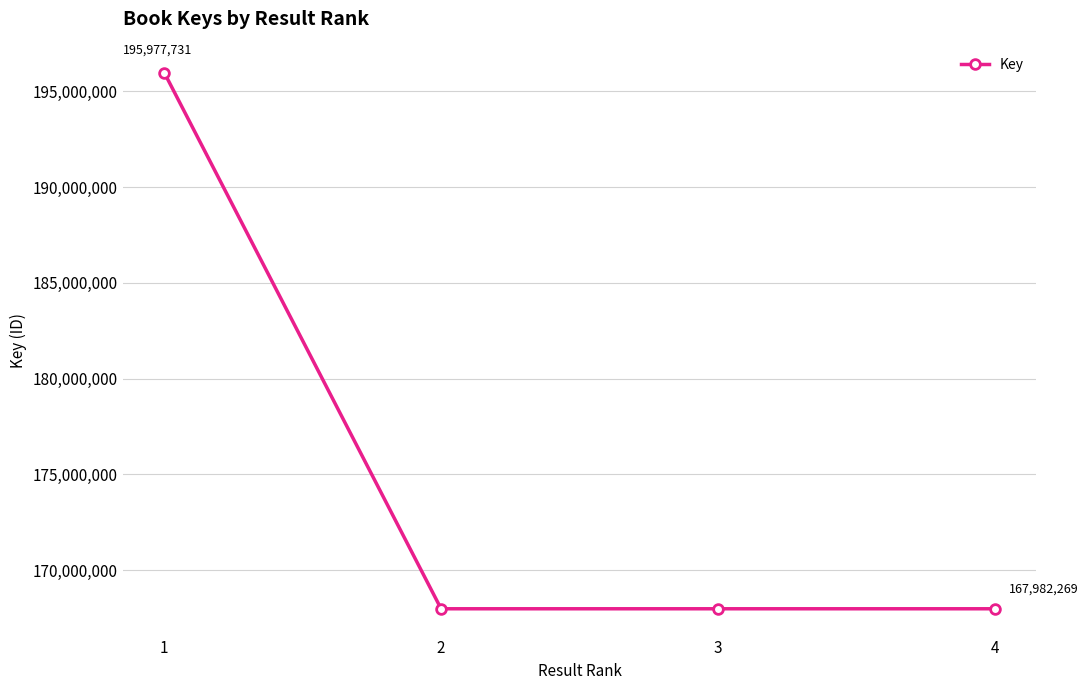

Reading left to right, transcribe all the data shown in this chart.

1=195977731	2=167982137	3=167982401	4=167982269